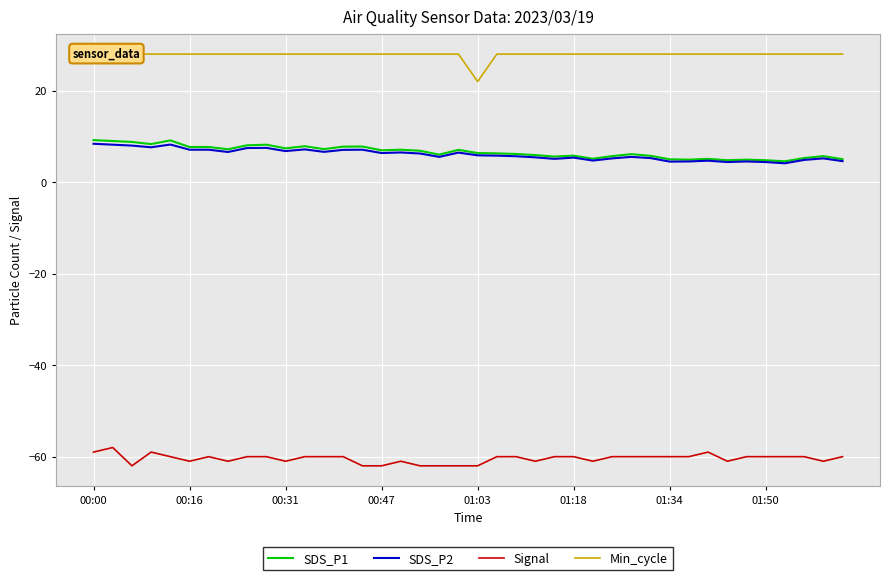

Count the number of categories in the chart.

40